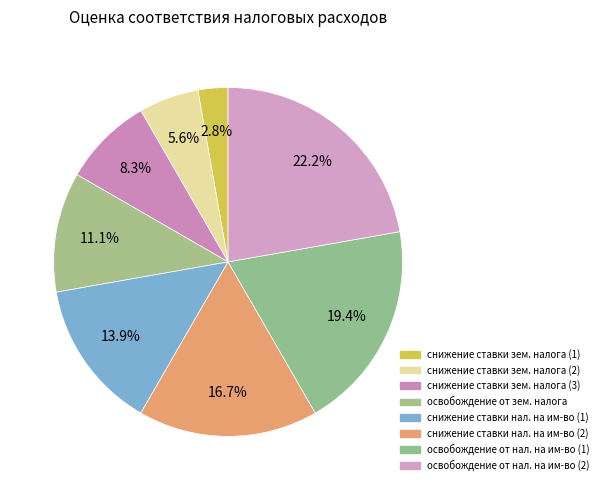

What is the largest slice in the pie chart?

освобождение от уплаты налога на имущество (2)